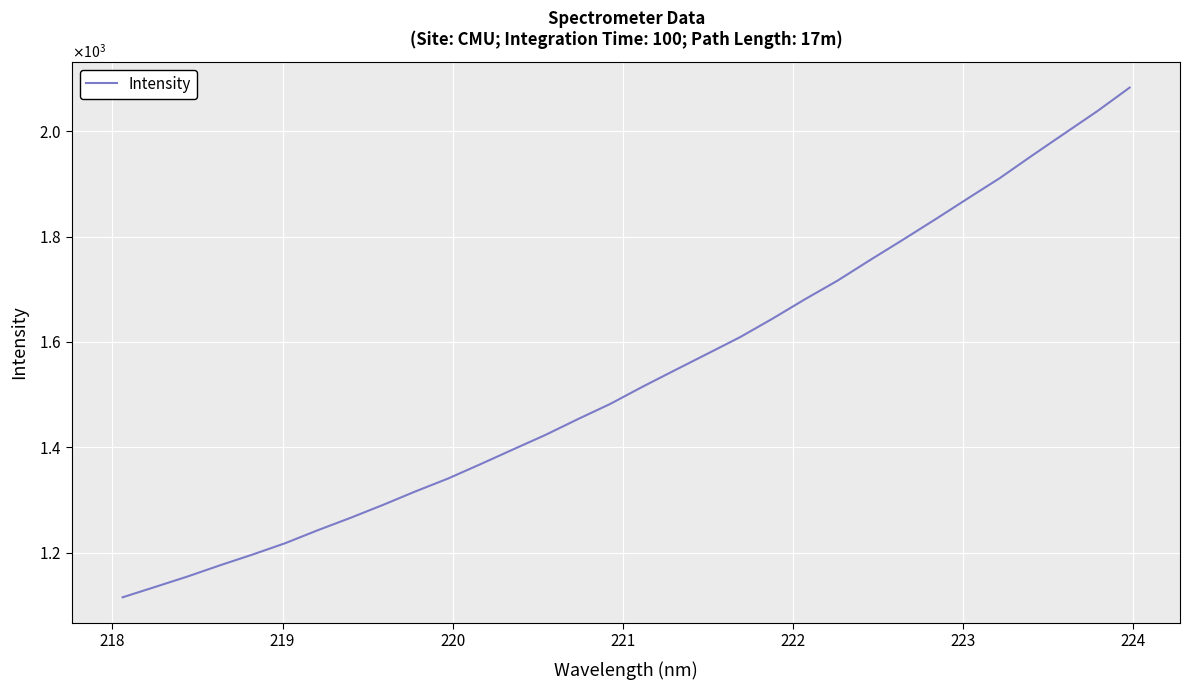

True or false: there are more than 2 points higher than both neighbors.

False